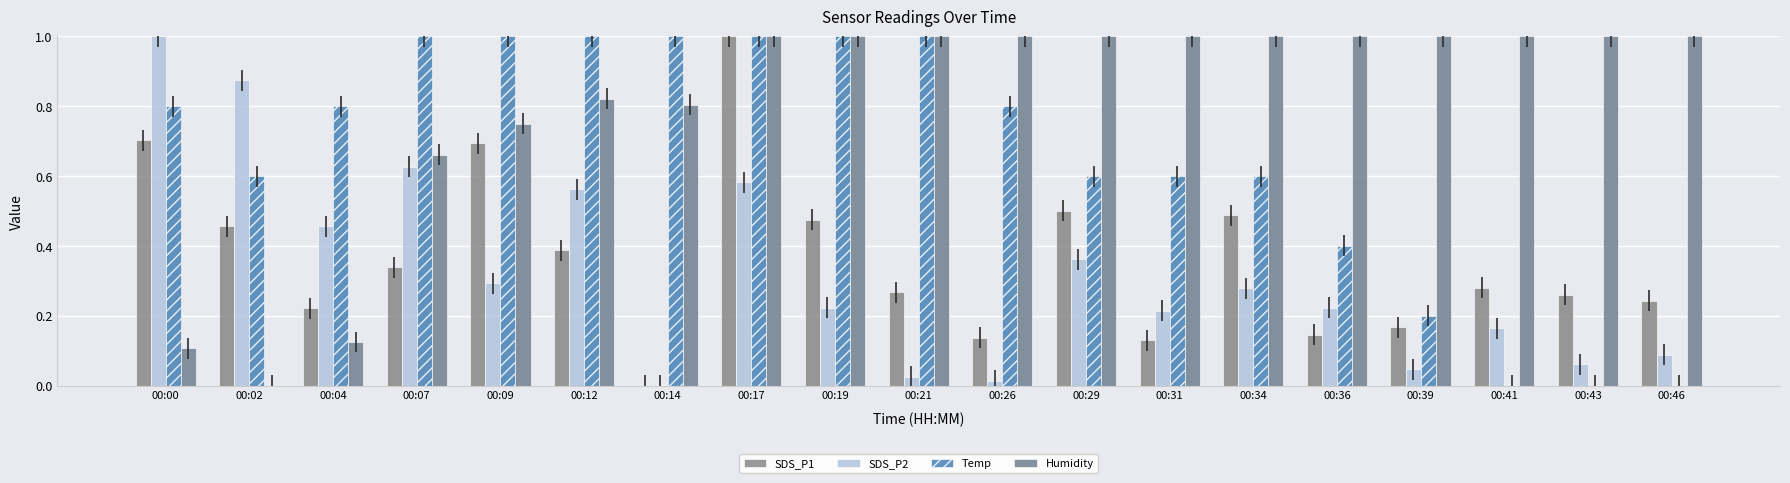

What is the value of the Temp bar at the 15th from the left?

0.4